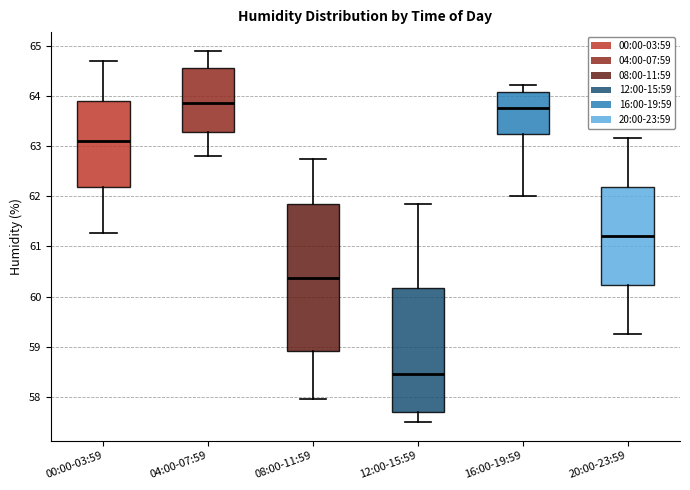

Where is the upper edge of the box for 00:00-03:59 on the y-axis? The values are not printed on the chart, so give them approximately, as read against the axis.

63.9